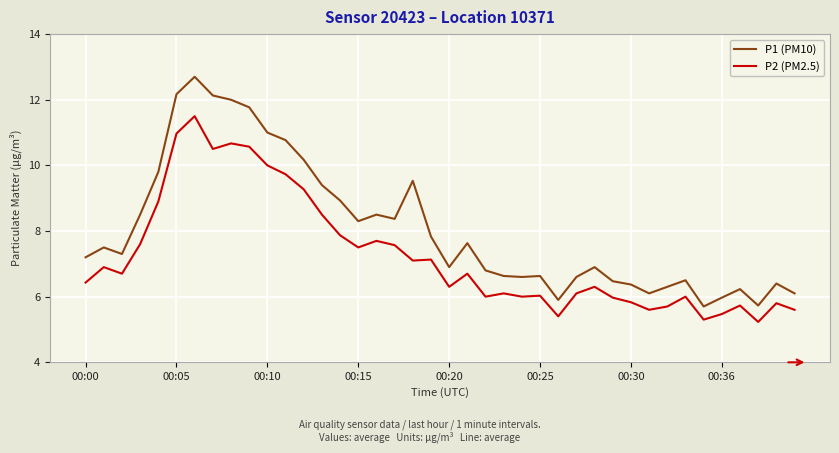

What is the smallest value displayed?

5.2